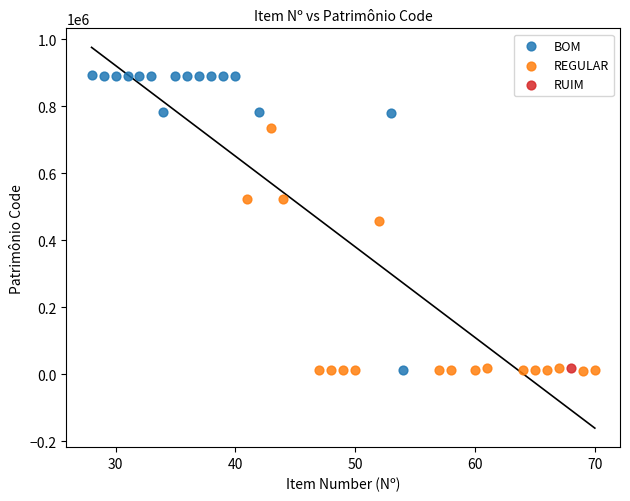

Which series reaches the maximum Y coordinate?

BOM